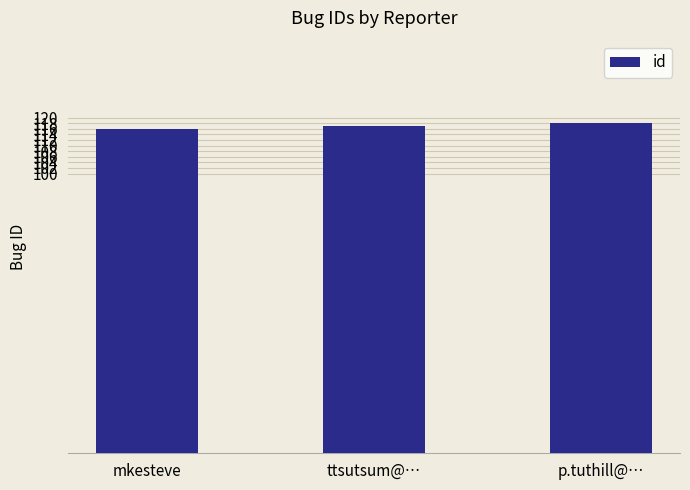

What is the label of the 2nd bar from the right?

ttsutsum@…